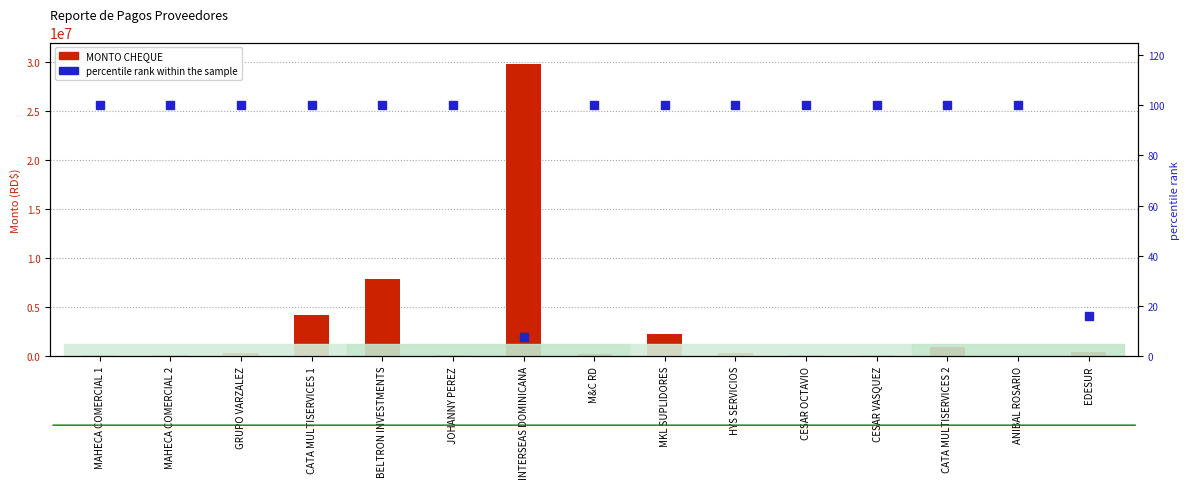

What is the total value across all series at GRUPO VARZALEZ?

290100.0